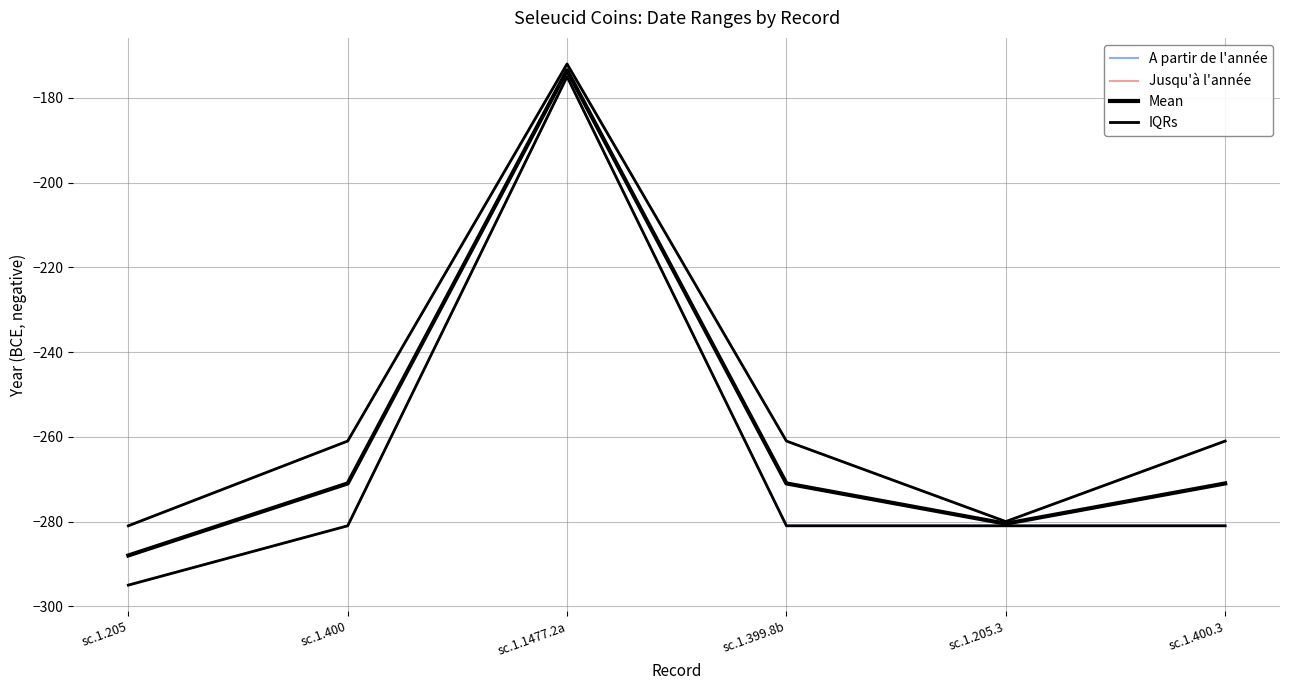

Which series has the largest total across all categories?

Jusqu'à l'année